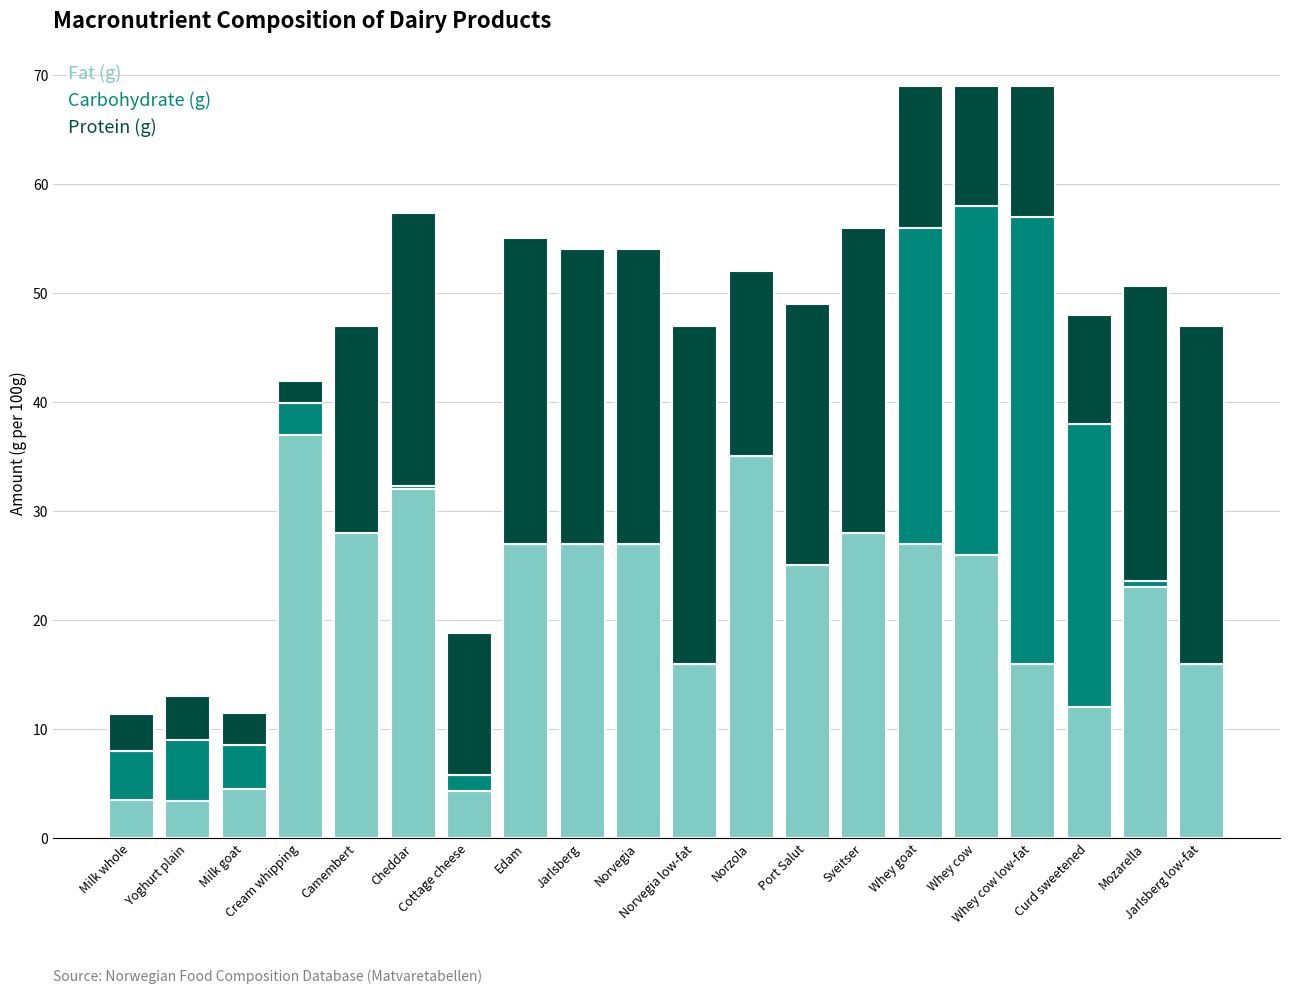

The value of Fat (g) at Edam is 48.1. True or false?

False